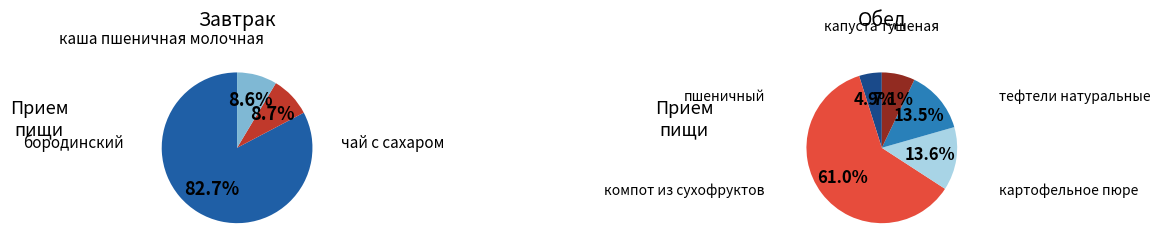

Is the sum of каша пшеничная молочная and капуста тушеная greater than half?

No